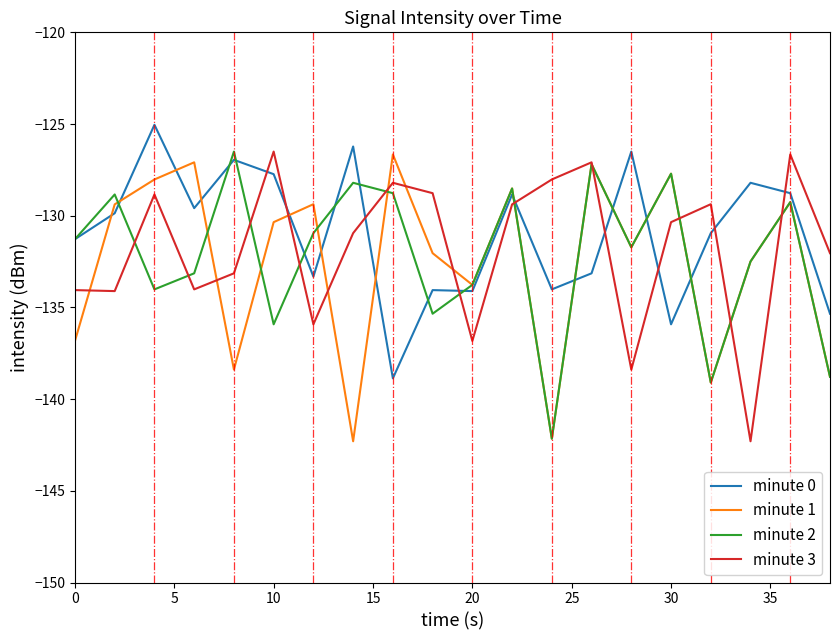

What is the highest value of the minute 3 series?

-126.5